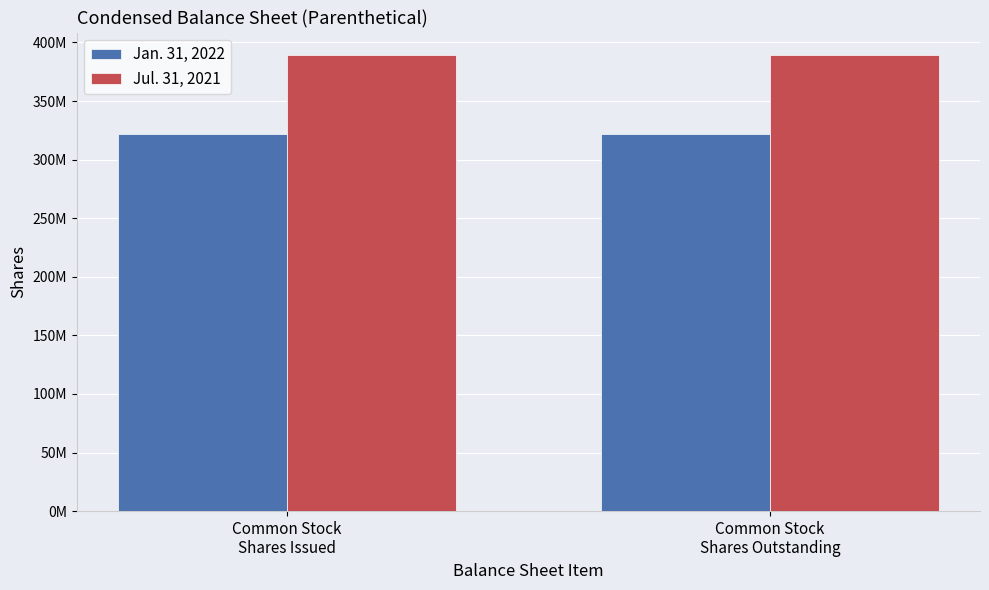

Rank the categories by Jan. 31, 2022 value from lowest to highest.

Common Stock
Shares Issued, Common Stock
Shares Outstanding